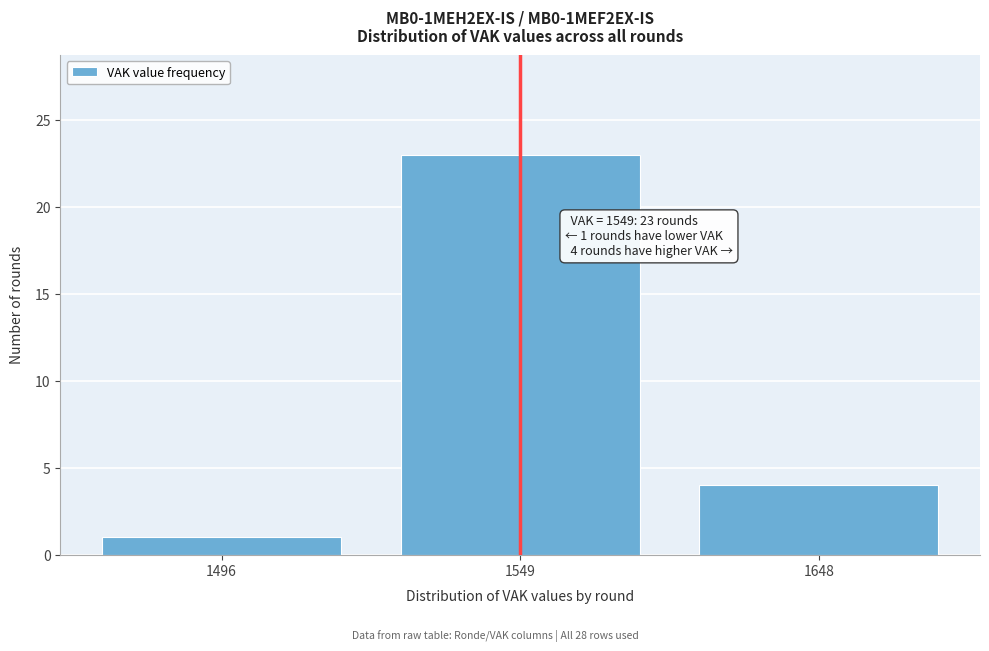

Reading left to right, what are all the values shown in this chart?

1496=1	1549=23	1648=4